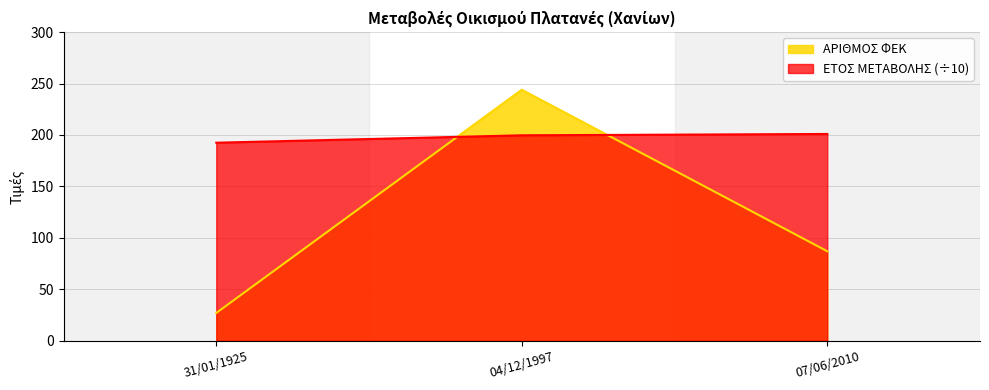

At which category is the sum across all series the highest?

04/12/1997